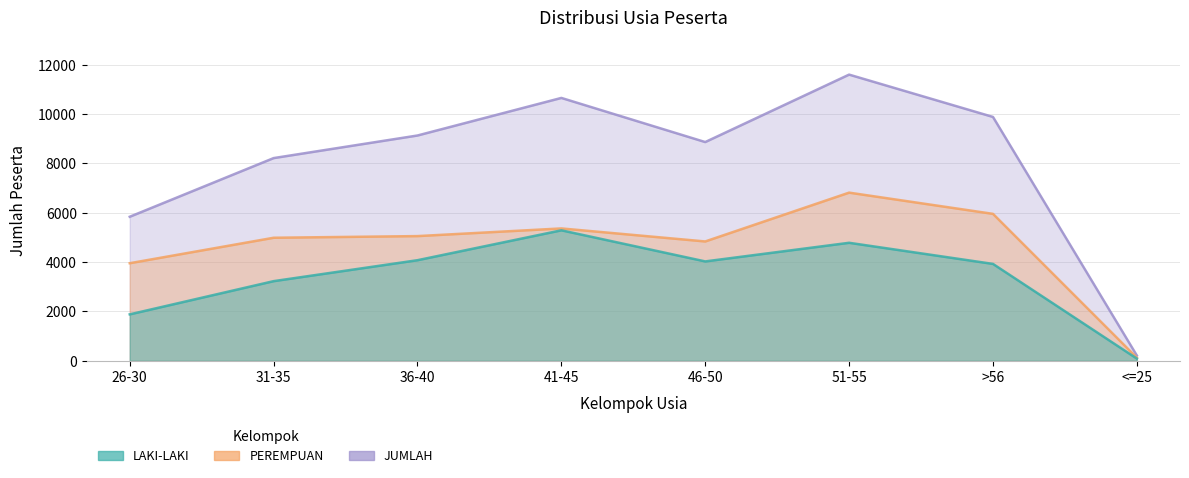

Is it true that PEREMPUAN equals 6817 at 51-55?

True